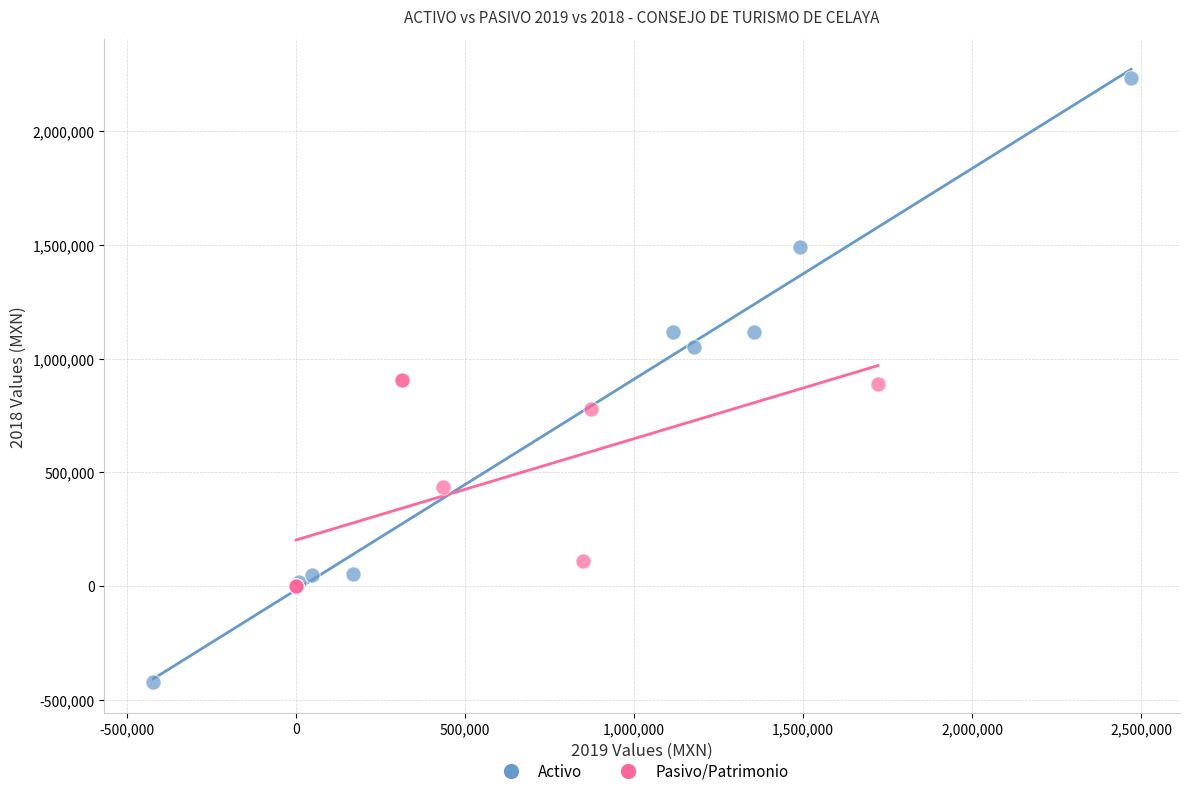

Which series contains the highest Y value?

Activo